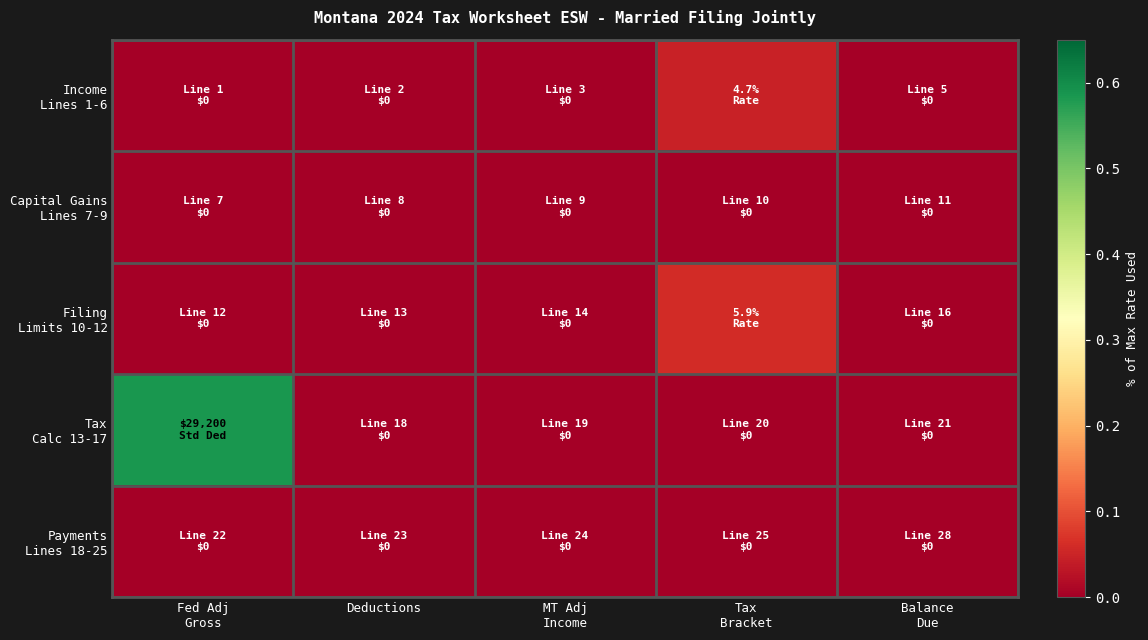

Which series changed the most between MT Adj Income and Balance Due?

Income Lines 1-6